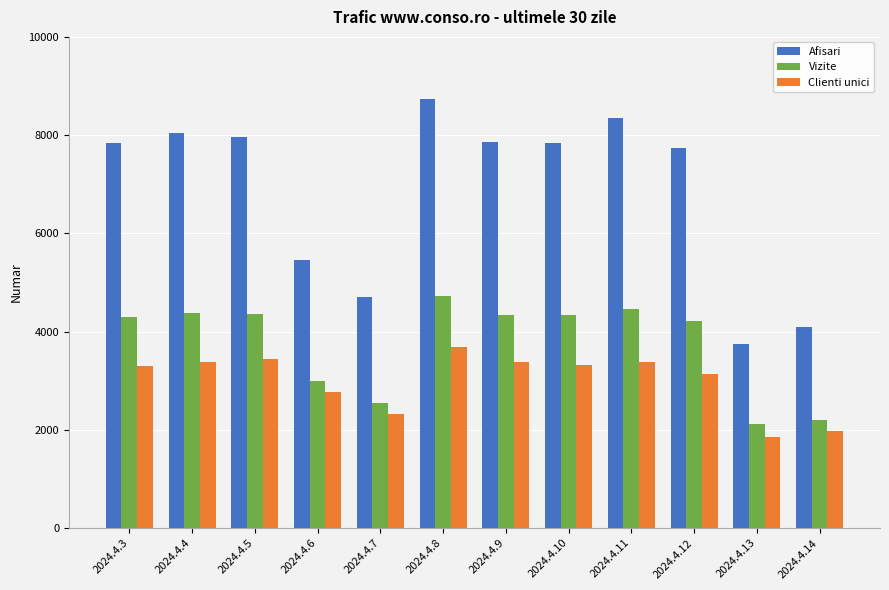

Where does the Vizite series first go above 4338?

2024.4.4